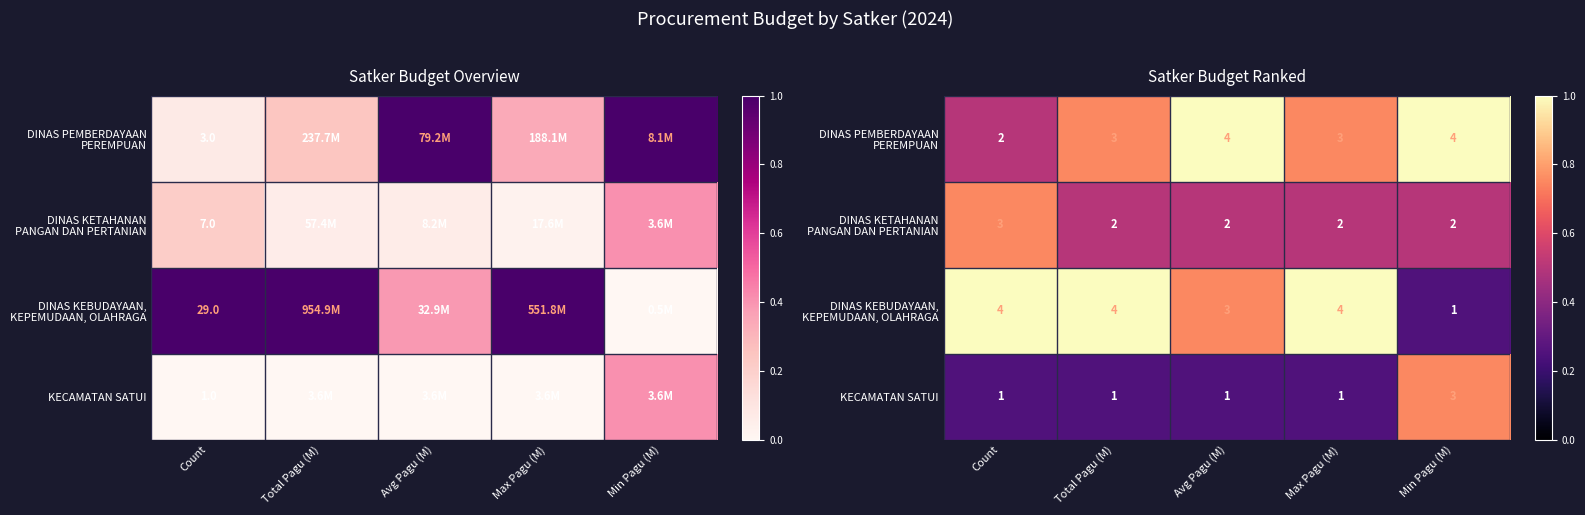

How many categories are shown in the chart?

5